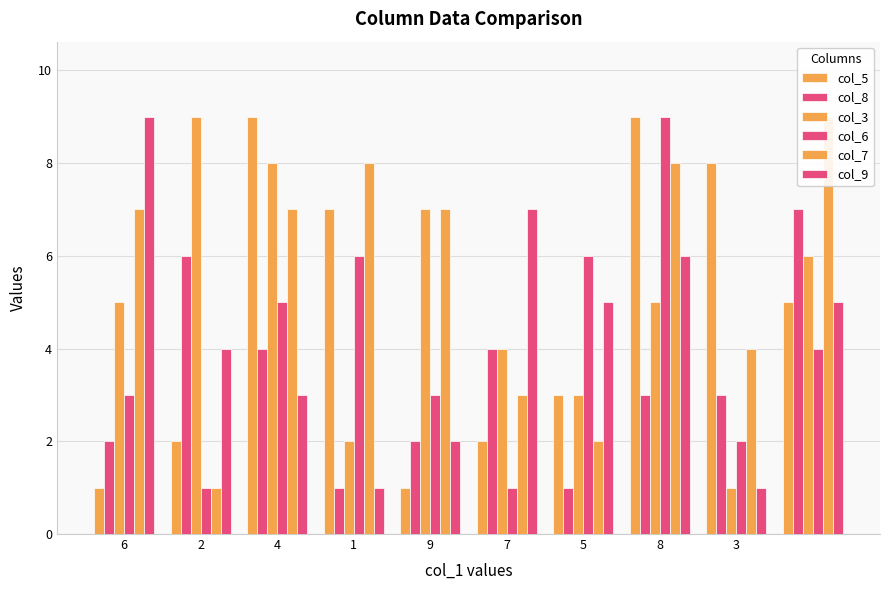

Count the col_3 values in the range 3 to 7.

6